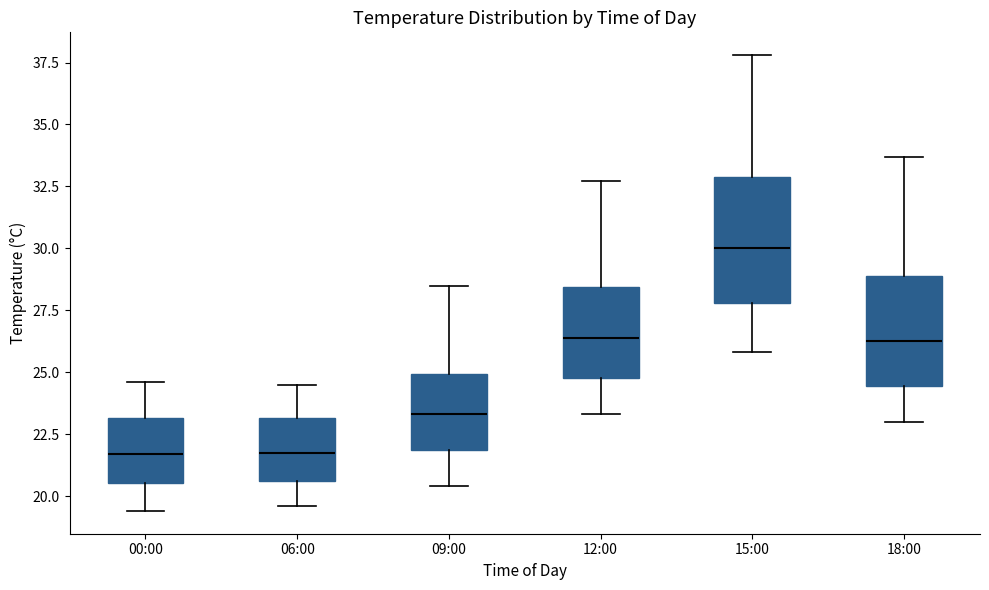

Comparing the boxes themselves (not the whiskers), which one is the tallest?

15:00